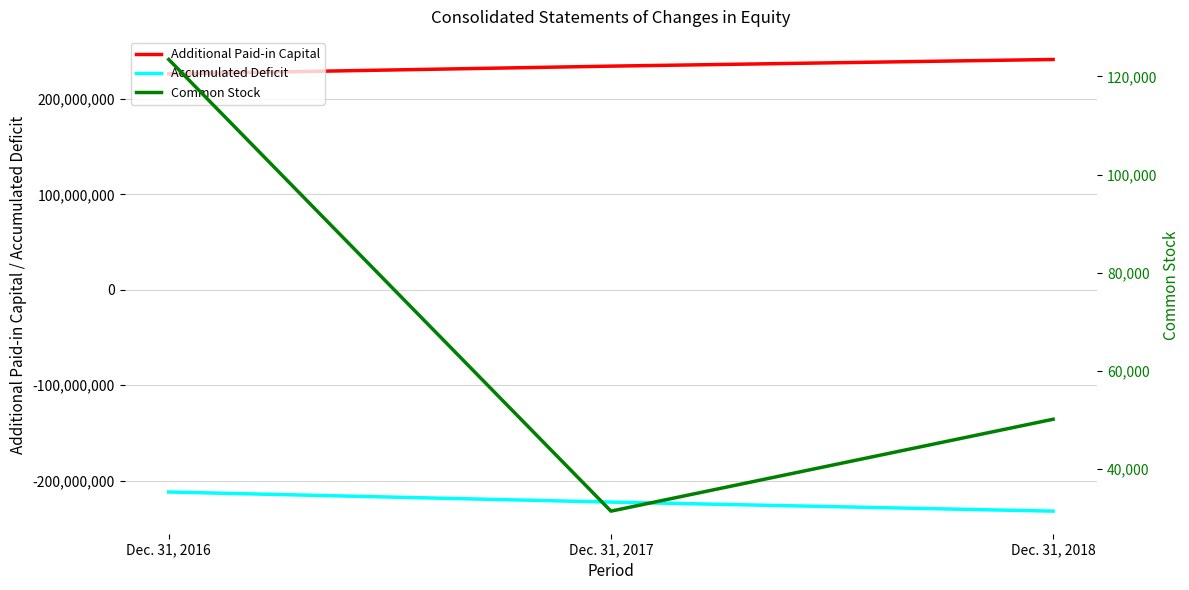

What is the sum of the Accumulated Deficit values at Dec. 31, 2018 and Dec. 31, 2016?

-444113409